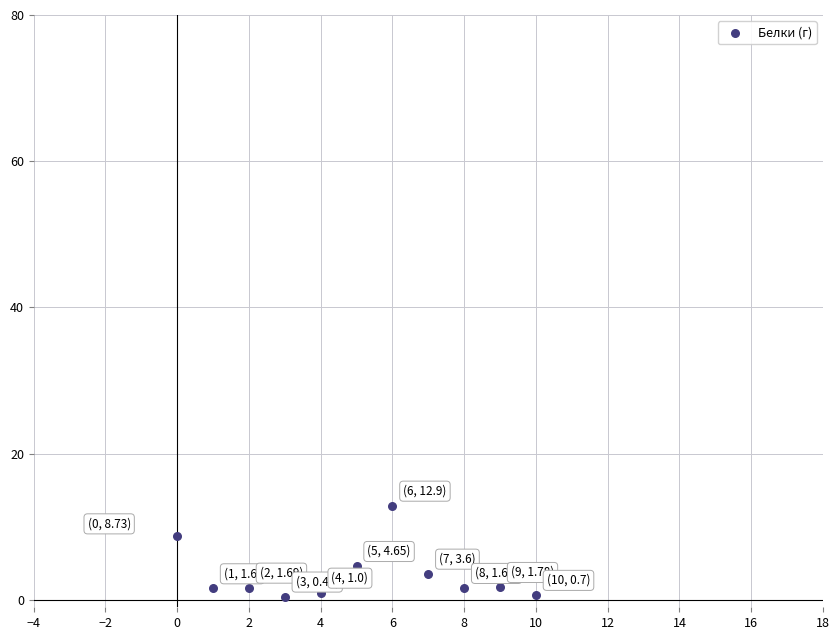

What Y value in the scatter plot is closest to 6?

4.7